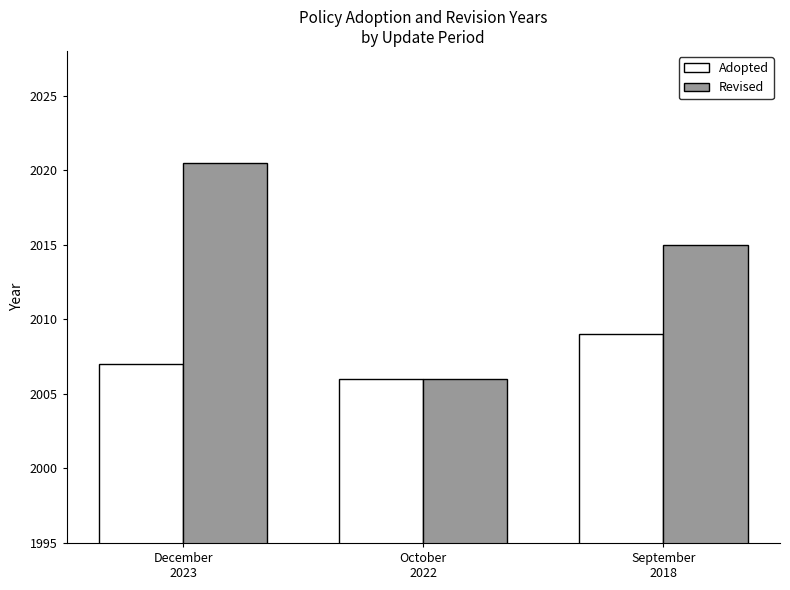

List the series in order of their overall mean, lowest first.

Adopted, Revised